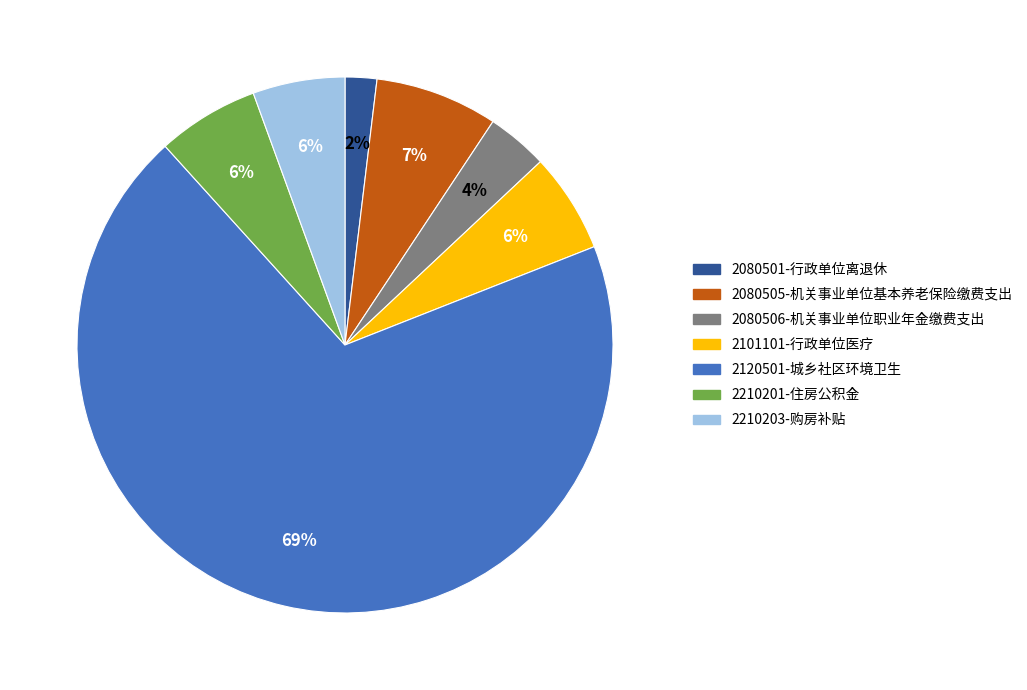

What percentage is the 2080506-机关事业单位职业年金缴费支出 slice, to the nearest percent?

4%